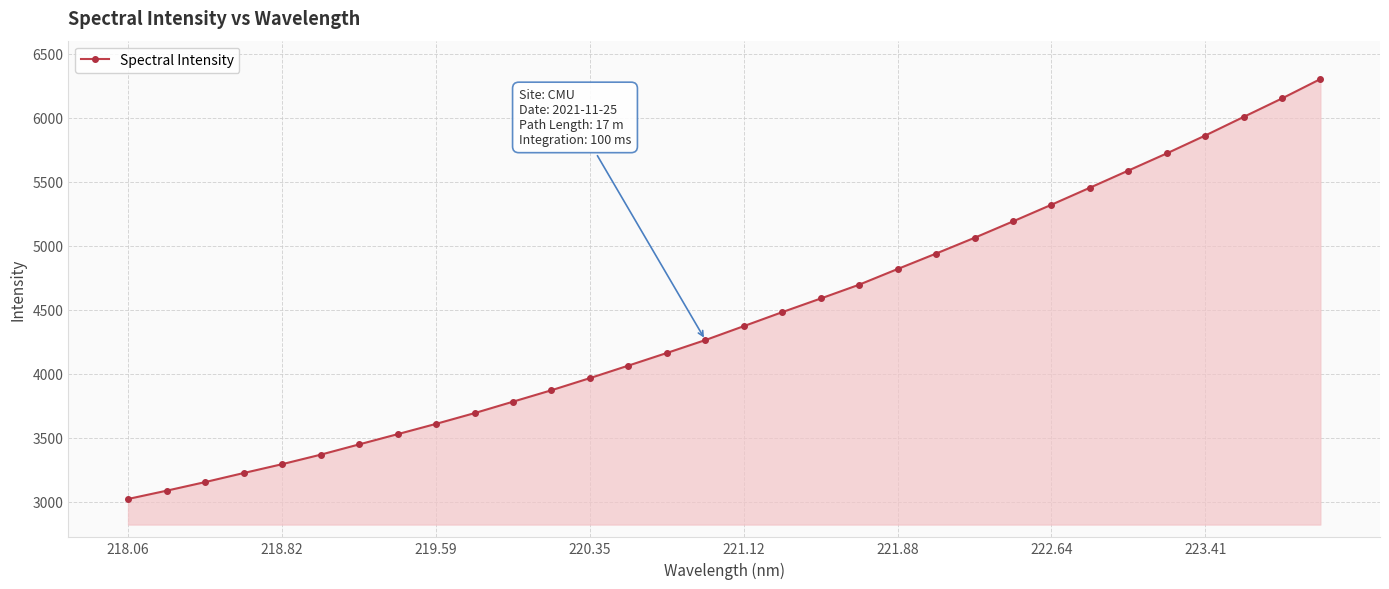

True or false: the data has more than 2 interior local peaks.

False